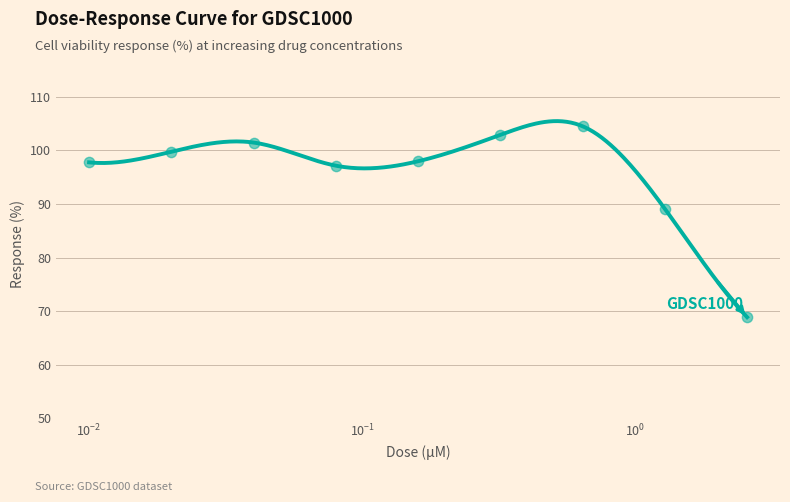

What is the change in value from 0.08 to 0.16?

+0.8